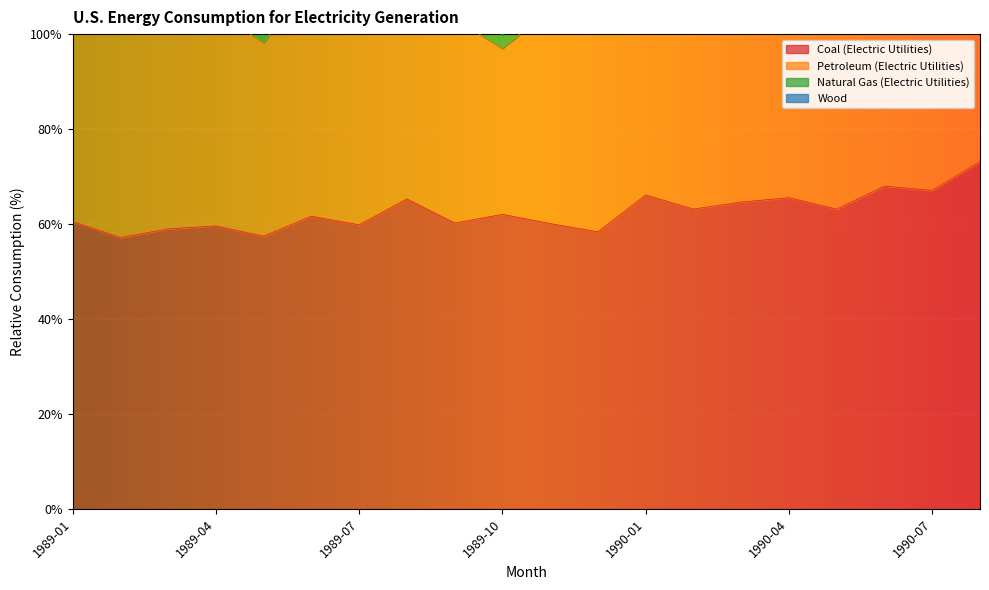

Rank the categories by Petroleum (Electric Utilities) value from lowest to highest.

1989-10, 1989-05, 1989-09, 1989-04, 1989-11, 1989-07, 1989-06, 1989-08, 1989-01, 1989-03, 1989-02, 1990-02, 1989-12, 1990-03, 1990-04, 1990-01, 1990-05, 1990-08, 1990-06, 1990-07